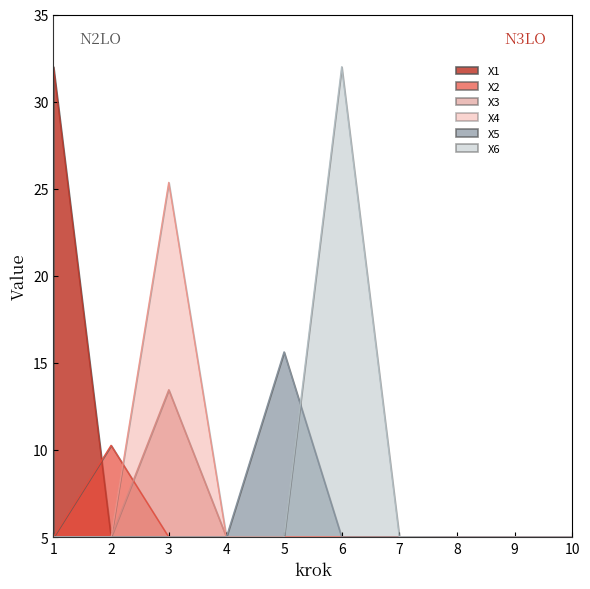

True or false: X1 has more than 2 points higher than both neighbors.

False